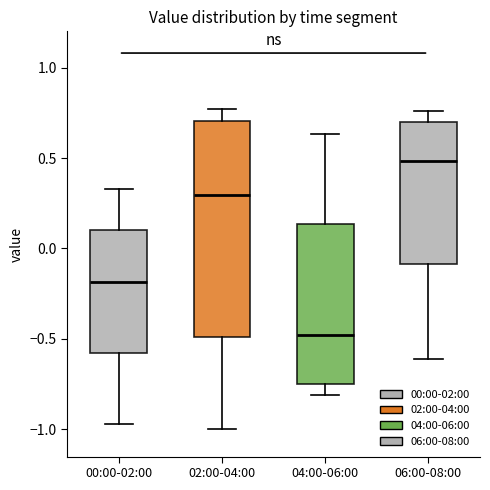

Reading left to right, read every box against the y-axis: the position of its median line, the range the box covers, and the ends of its whiskers. The values are not printed on the chart, so give them approximately, as read against the axis.

00:00-02:00: median -0.20, box -0.55 to 0.10, whiskers -0.95 to 0.35
02:00-04:00: median 0.30, box -0.50 to 0.70, whiskers -1.00 to 0.75
04:00-06:00: median -0.50, box -0.75 to 0.15, whiskers -0.80 to 0.65
06:00-08:00: median 0.50, box -0.10 to 0.70, whiskers -0.60 to 0.75